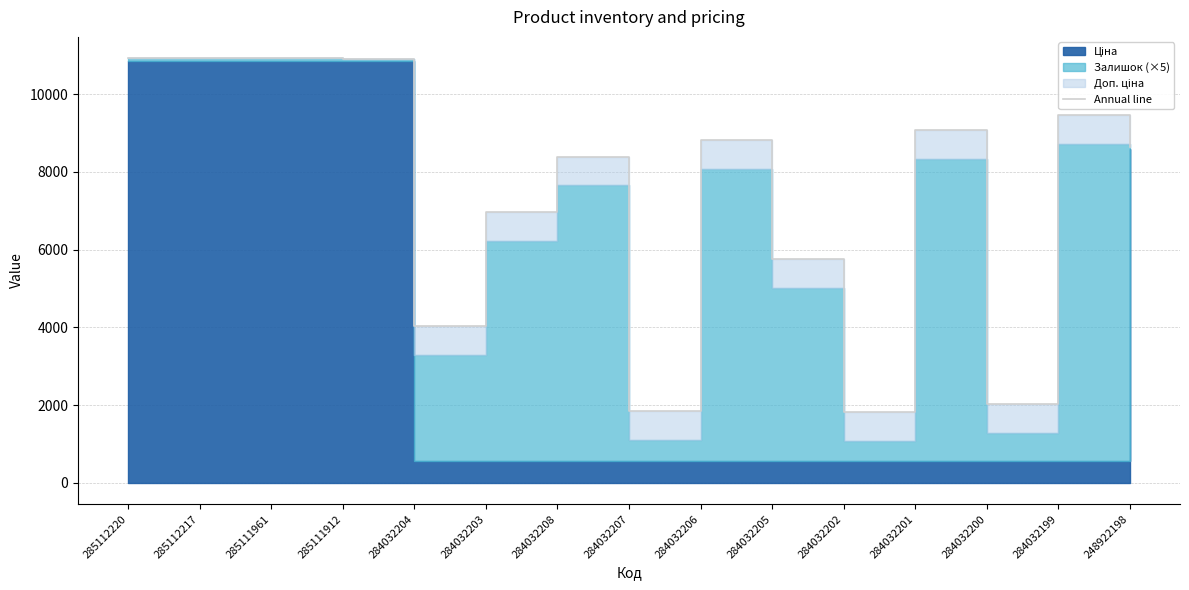

How many data points are less than 8641?

7